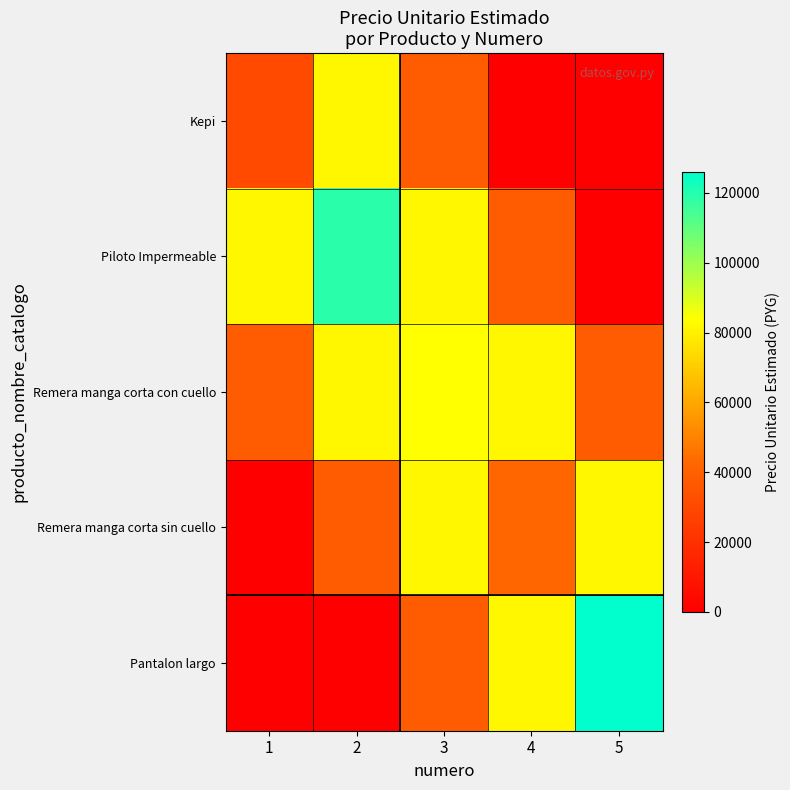

What is the greatest value displayed?

126000.0